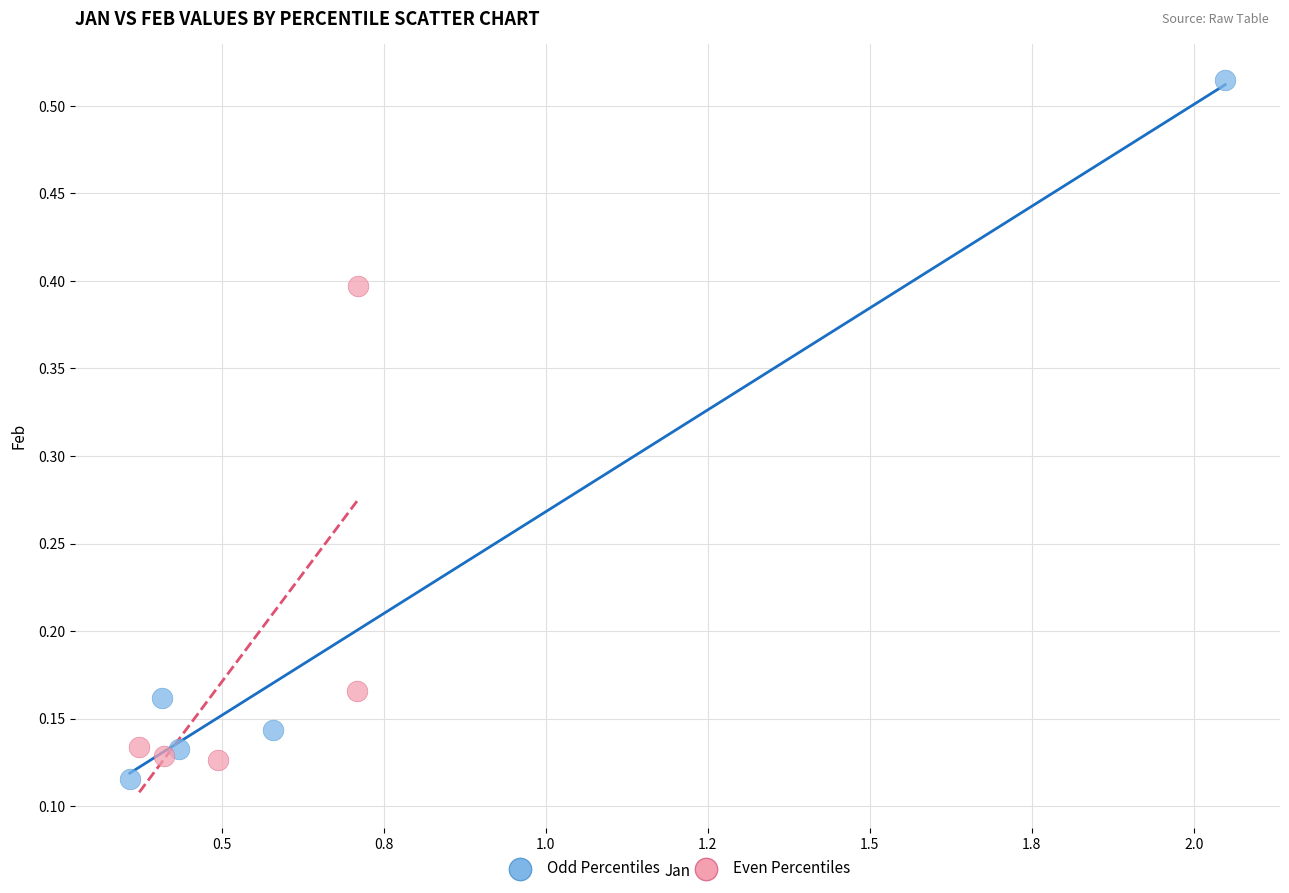

Which series has the largest Y range (max minus min)?

Odd Percentiles